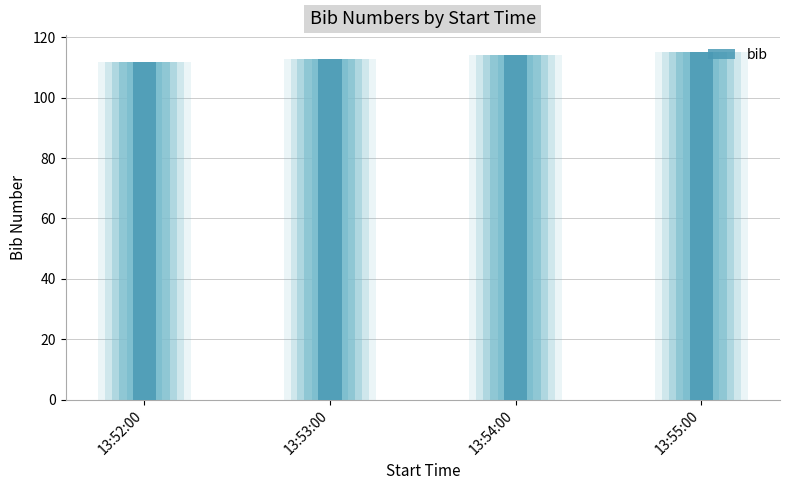

What is the change in value from 13:52:00 to 13:53:00?

+1